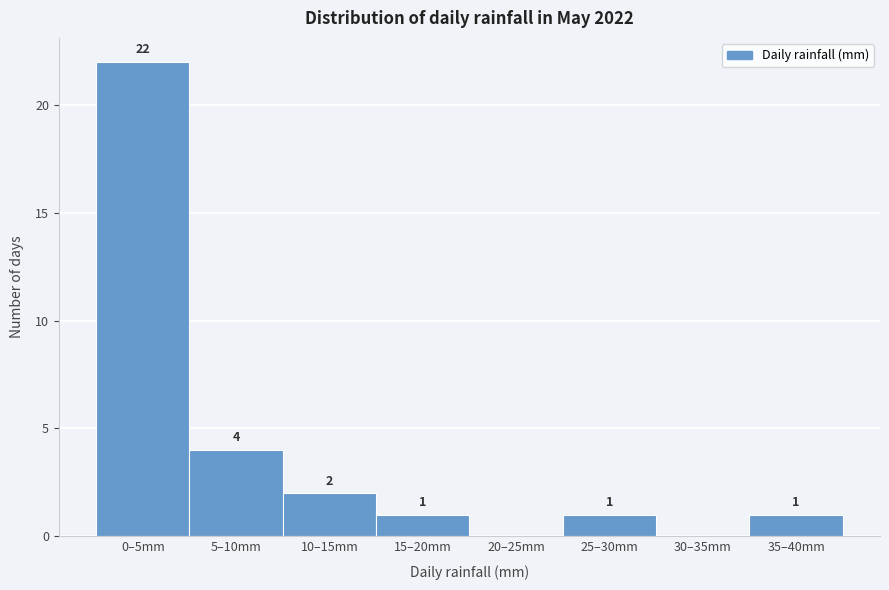

Reading left to right, transcribe all the data shown in this chart.

0–5mm=22	5–10mm=4	10–15mm=2	15–20mm=1	20–25mm=0	25–30mm=1	30–35mm=0	35–40mm=1